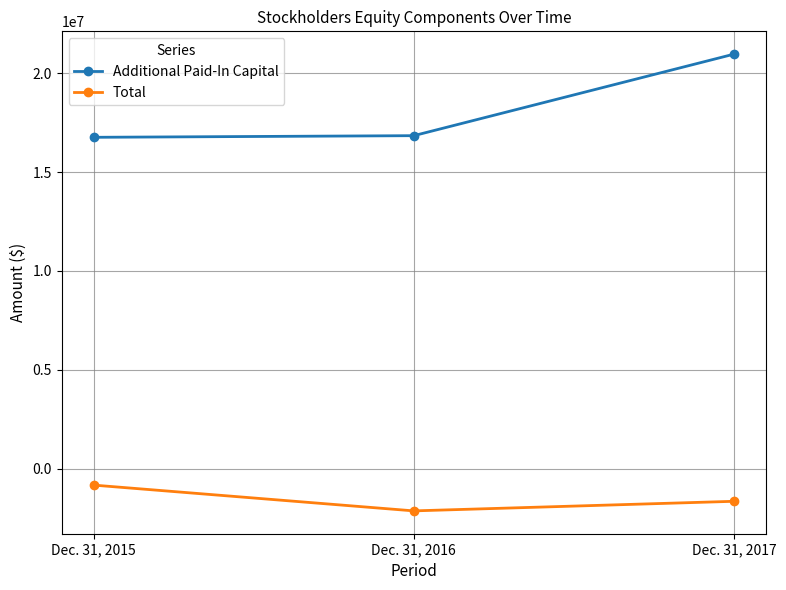

What is the average value of the Additional Paid-In Capital series?

18186125